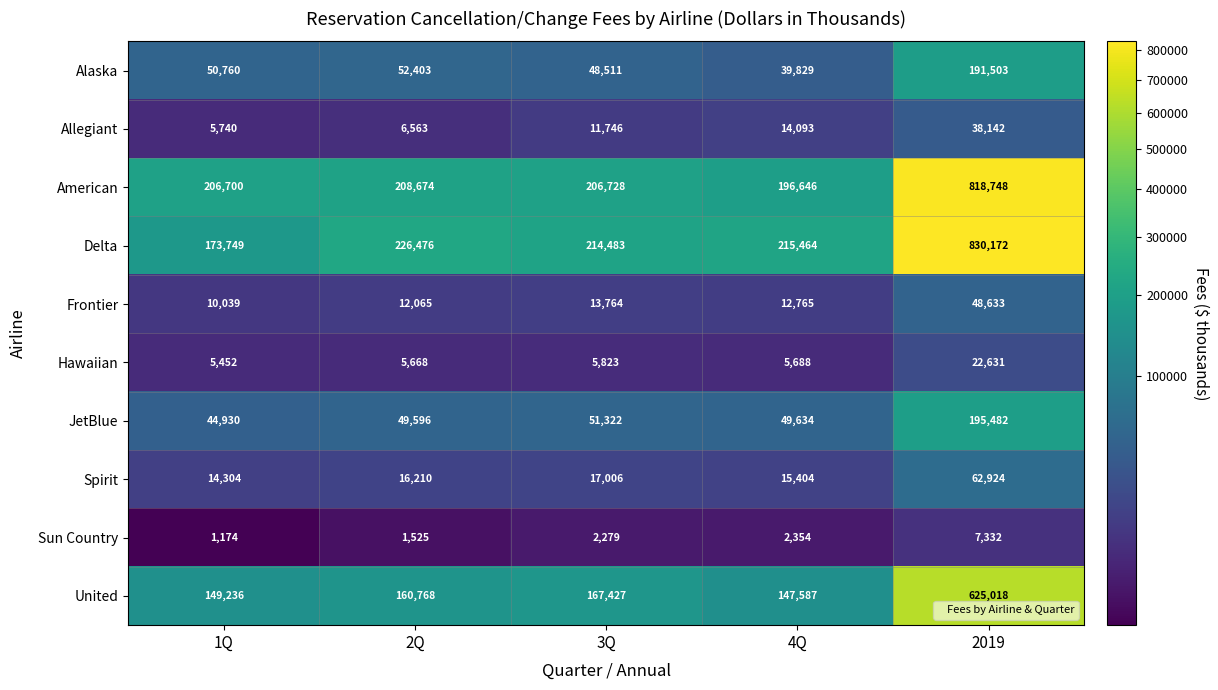

Is it true that Allegiant equals 6563 at 2Q?

True